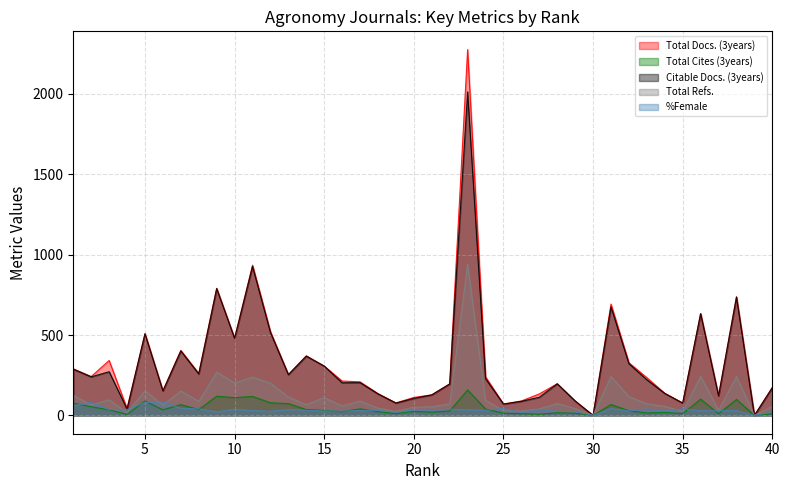

How many lines are shown in the chart?

5